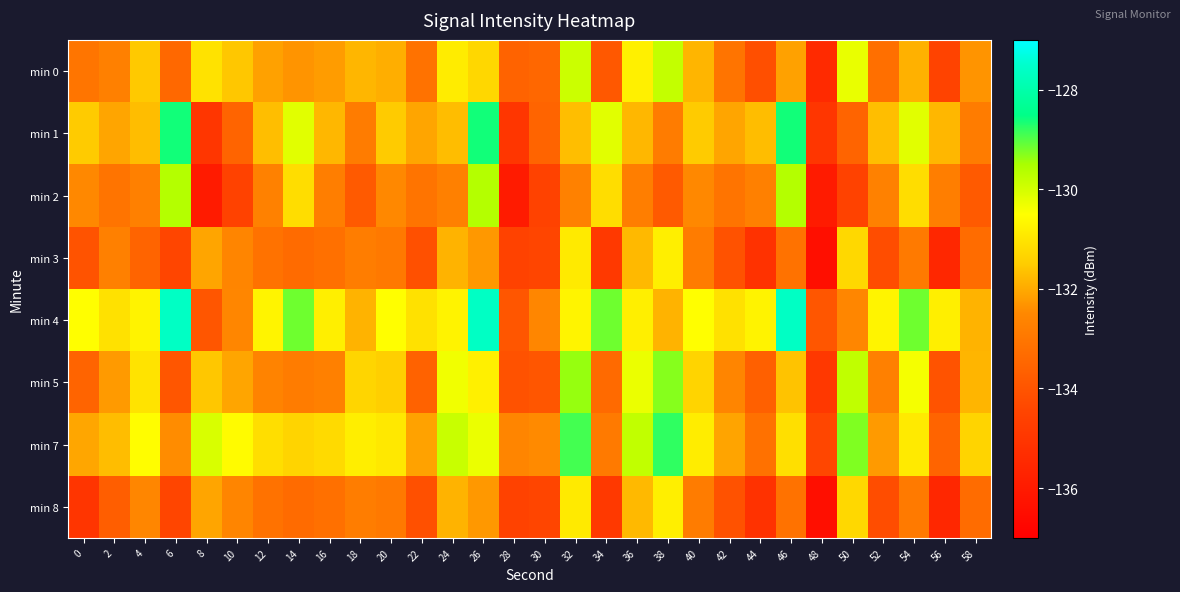

Reading left to right, what are all the values shown in this chart?

min 0: 0=-133.0	2=-132.7	4=-131.5	6=-133.4	8=-131.1	10=-131.6	12=-132.1	14=-132.3	16=-132.2	18=-131.8	20=-131.9	22=-133.1	24=-130.9	26=-131.3	28=-133.6	30=-133.4	32=-129.9	34=-133.9	36=-130.8	38=-129.8	40=-131.8	42=-133.1	44=-134.2	46=-132.1	48=-135.4	50=-130.3	52=-133.2	54=-131.9	56=-134.5	58=-132.3
min 1: 0=-131.5	2=-132.1	4=-131.7	6=-128.6	8=-135.0	10=-133.6	12=-131.7	14=-130.2	16=-131.8	18=-132.9	20=-131.5	22=-132.1	24=-131.7	26=-128.6	28=-135.0	30=-133.6	32=-131.7	34=-130.2	36=-131.8	38=-132.9	40=-131.5	42=-132.1	44=-131.7	46=-128.6	48=-135.0	50=-133.6	52=-131.7	54=-130.2	56=-131.8	58=-132.9
min 2: 0=-132.5	2=-133.1	4=-132.7	6=-129.6	8=-136.0	10=-134.6	12=-132.7	14=-131.2	16=-132.8	18=-133.9	20=-132.5	22=-133.1	24=-132.7	26=-129.6	28=-136.0	30=-134.6	32=-132.7	34=-131.2	36=-132.8	38=-133.9	40=-132.5	42=-133.1	44=-132.7	46=-129.6	48=-136.0	50=-134.6	52=-132.7	54=-131.2	56=-132.8	58=-133.9
min 3: 0=-134.0	2=-132.7	4=-133.5	6=-134.4	8=-132.1	10=-132.6	12=-133.1	14=-133.3	16=-133.2	18=-132.8	20=-132.9	22=-134.1	24=-131.9	26=-132.3	28=-134.6	30=-134.4	32=-130.9	34=-134.9	36=-131.8	38=-130.8	40=-132.8	42=-134.1	44=-135.2	46=-133.1	48=-136.4	50=-131.3	52=-134.2	54=-132.9	56=-135.5	58=-133.3
min 4: 0=-130.5	2=-131.1	4=-130.7	6=-127.6	8=-134.0	10=-132.6	12=-130.7	14=-129.2	16=-130.8	18=-131.9	20=-130.5	22=-131.1	24=-130.7	26=-127.6	28=-134.0	30=-132.6	32=-130.7	34=-129.2	36=-130.8	38=-131.9	40=-130.5	42=-131.1	44=-130.7	46=-127.6	48=-134.0	50=-132.6	52=-130.7	54=-129.2	56=-130.8	58=-131.9
min 5: 0=-133.5	2=-132.2	4=-131.0	6=-133.9	8=-131.6	10=-132.1	12=-132.6	14=-132.8	16=-132.7	18=-131.3	20=-131.4	22=-133.6	24=-130.4	26=-130.8	28=-134.1	30=-133.9	32=-129.4	34=-133.4	36=-130.3	38=-129.3	40=-131.3	42=-132.6	44=-133.7	46=-131.6	48=-134.9	50=-129.8	52=-132.7	54=-130.4	56=-134.0	58=-131.8
min 7: 0=-132.0	2=-131.7	4=-130.5	6=-132.4	8=-130.1	10=-130.6	12=-131.1	14=-131.3	16=-131.2	18=-130.8	20=-130.9	22=-132.1	24=-129.9	26=-130.3	28=-132.6	30=-132.4	32=-128.9	34=-132.9	36=-129.8	38=-128.8	40=-130.8	42=-132.1	44=-133.2	46=-131.1	48=-134.4	50=-129.3	52=-132.2	54=-130.9	56=-133.5	58=-131.3
min 8: 0=-135.0	2=-133.7	4=-132.5	6=-134.4	8=-132.1	10=-132.6	12=-133.1	14=-133.3	16=-133.2	18=-132.8	20=-132.9	22=-134.1	24=-131.9	26=-132.3	28=-134.6	30=-134.4	32=-130.9	34=-134.9	36=-131.8	38=-130.8	40=-132.8	42=-134.1	44=-135.2	46=-133.1	48=-136.4	50=-131.3	52=-134.2	54=-132.9	56=-135.5	58=-133.3